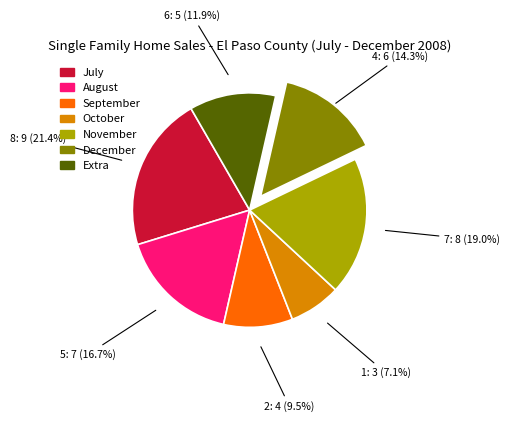

Do 4 and 5 together represent more than half of the pie?

No